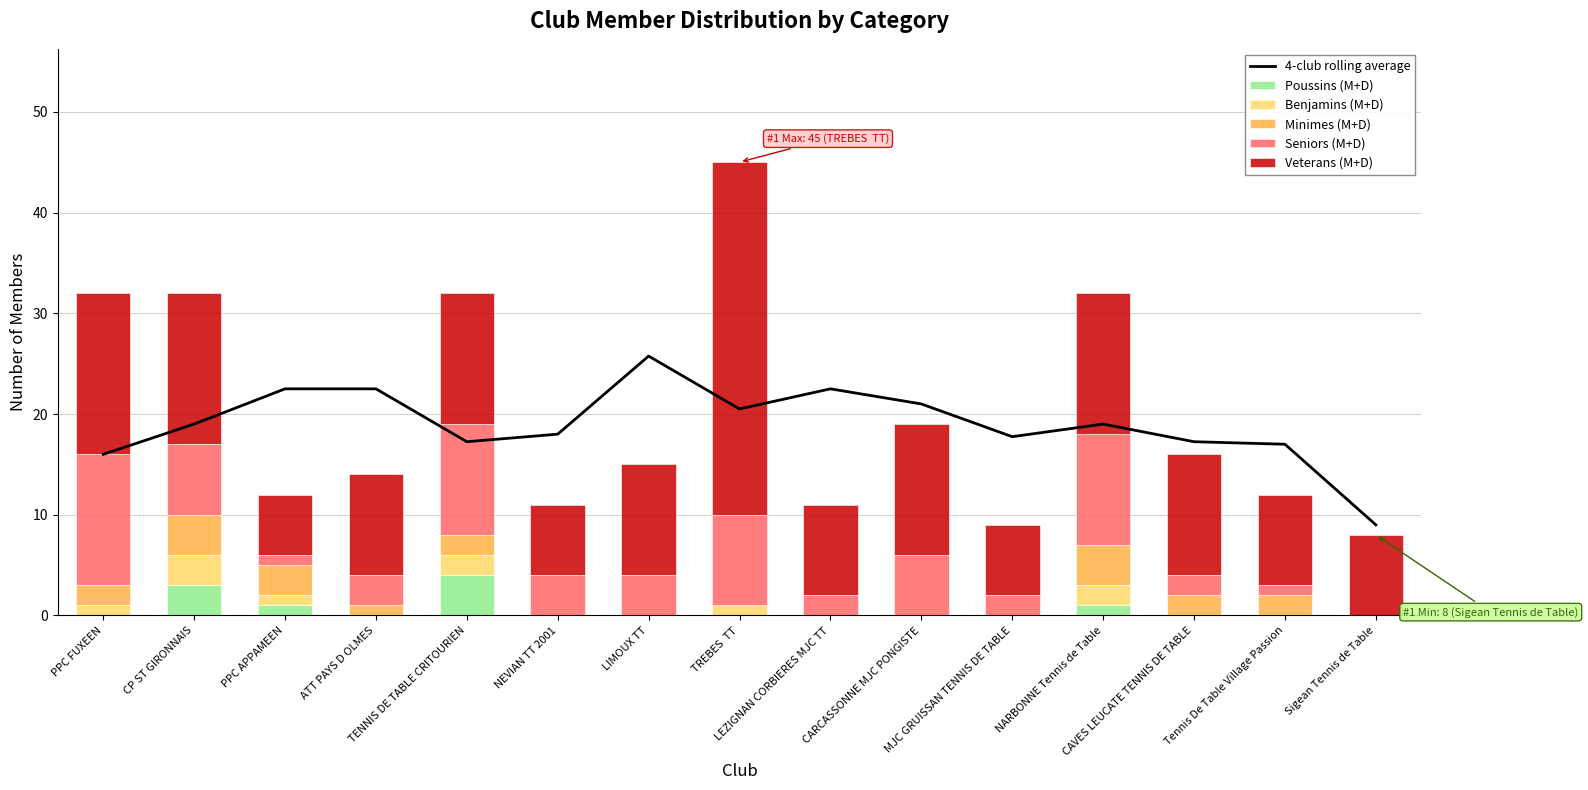

Where is Veterans (M+D) nearest to the value 20?

PPC FUXEEN